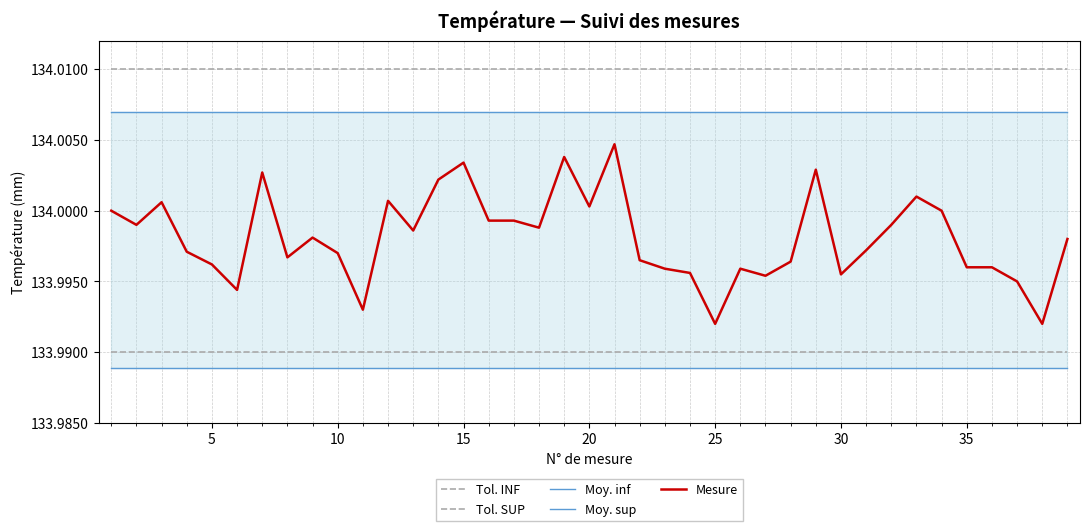

True or false: Moy. inf and Mesure intersect in this chart.

False